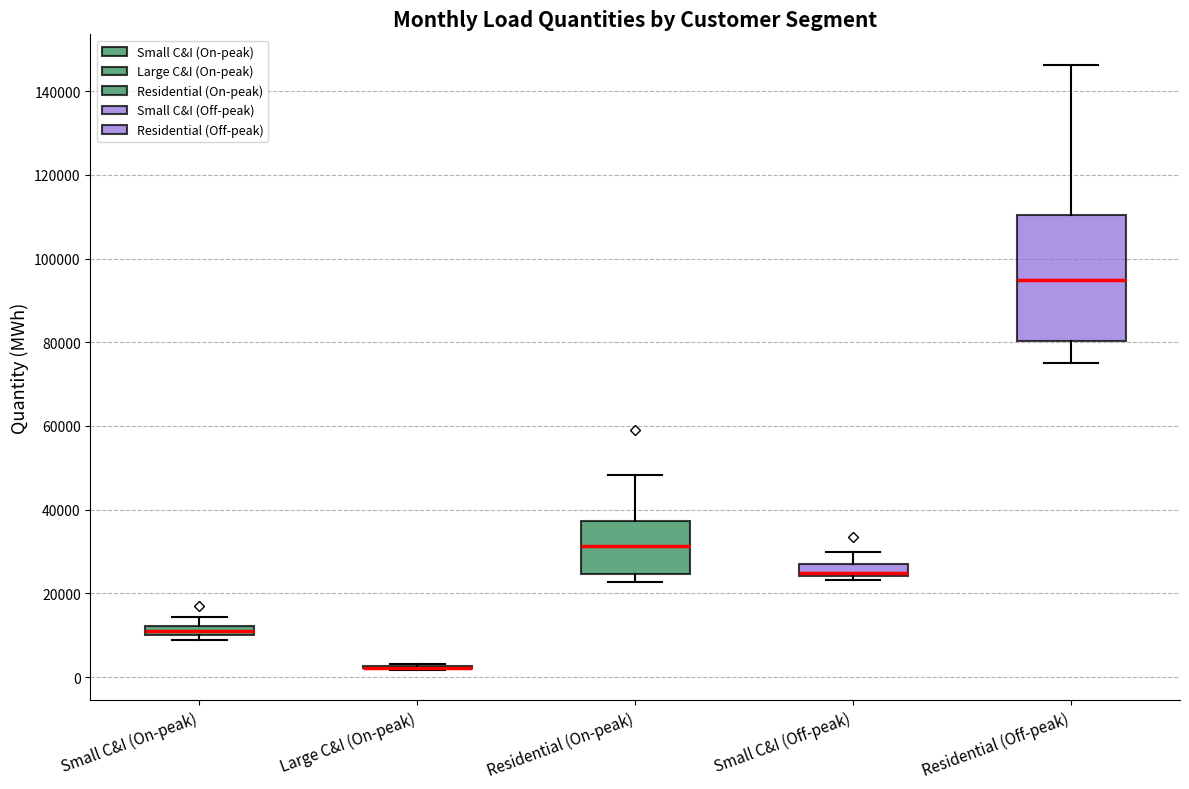

Comparing the boxes themselves (not the whiskers), which one is the tallest?

Residential (Off-peak)